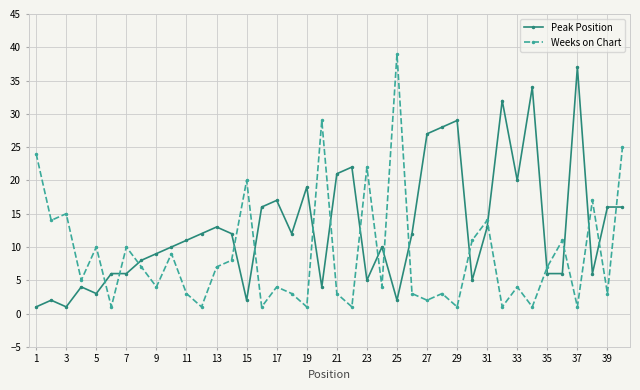

After their last crossing, which series has the higher values: Weeks on Chart or Peak Position?

Weeks on Chart